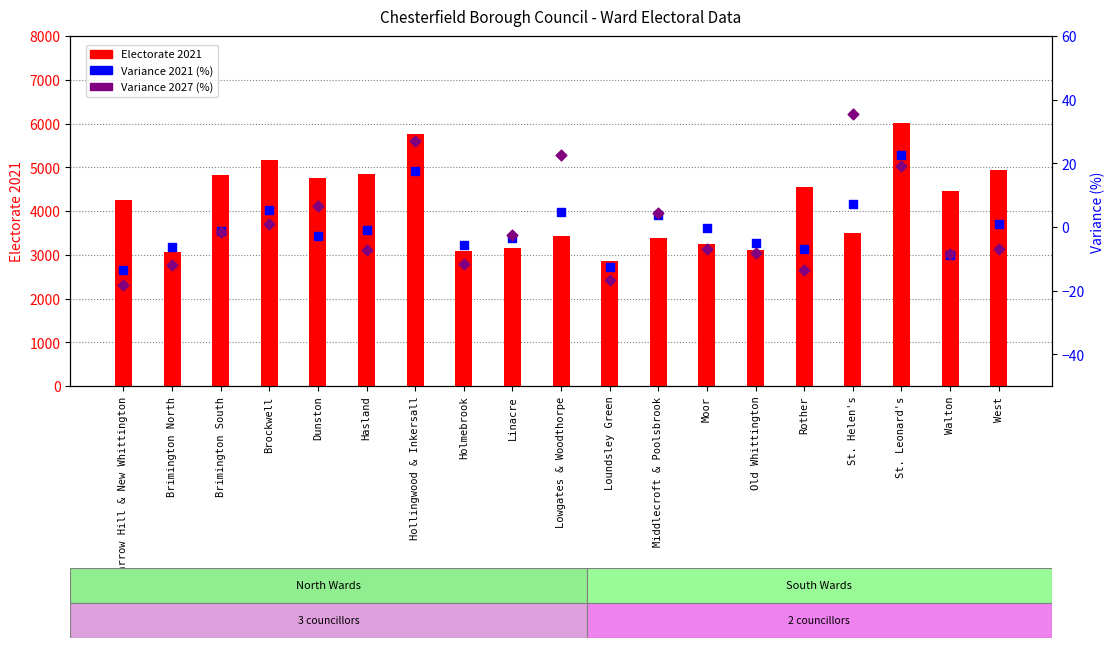

At which category is the sum across all series the highest?

St. Leonard's